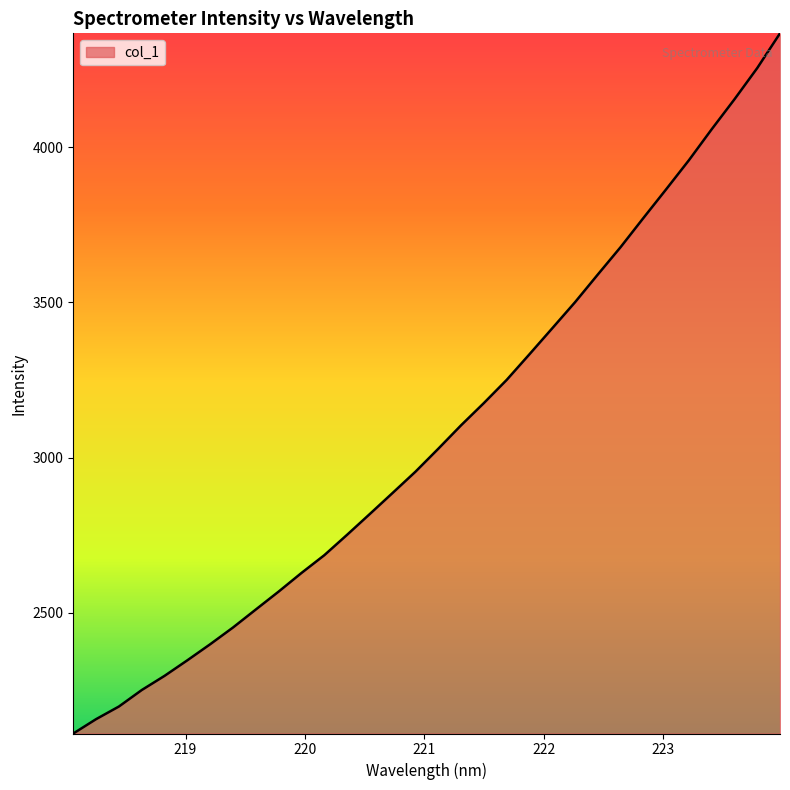

What is the average value?

3078.8